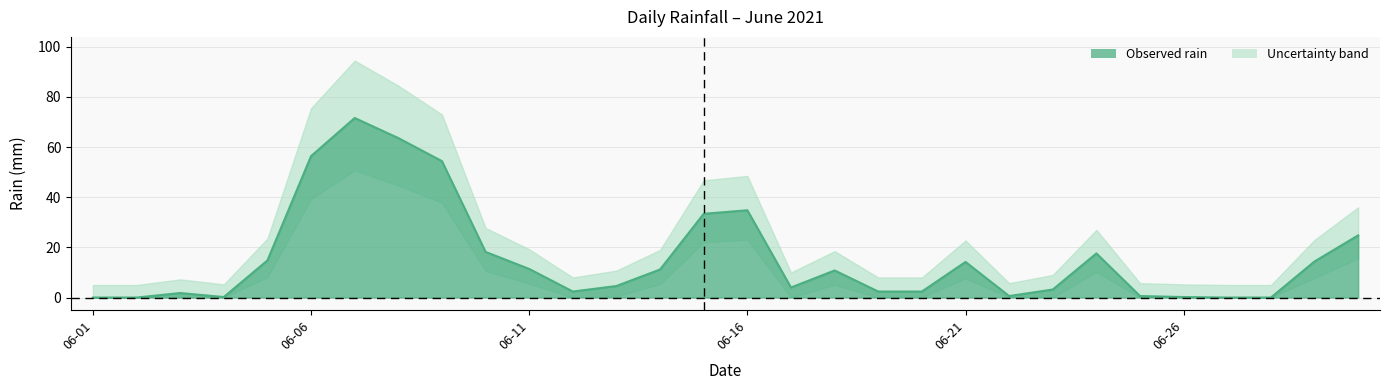

How many data points are above 10?

15